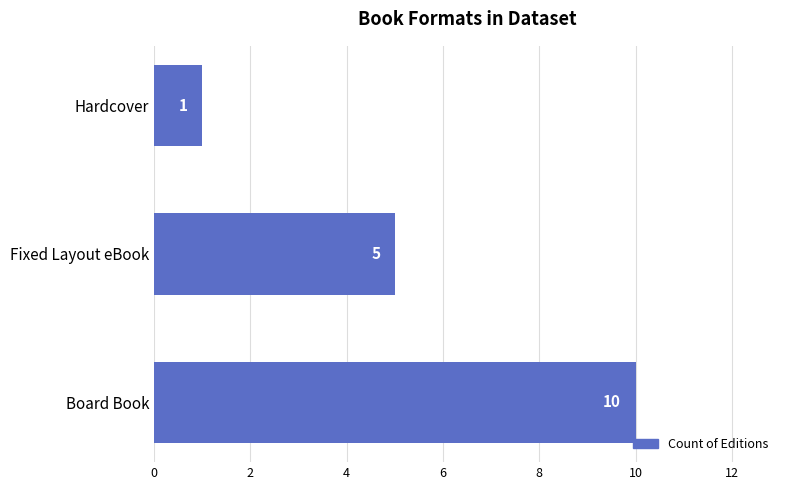

What is the difference between the maximum and minimum values?

9